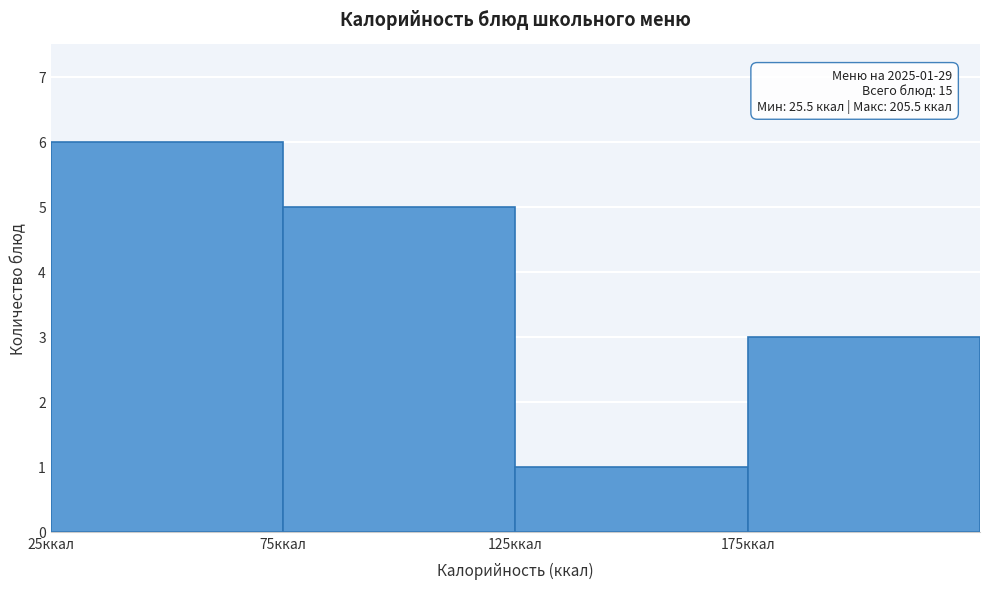

Over which range of the x-axis is the bar tallest?

25 to 75